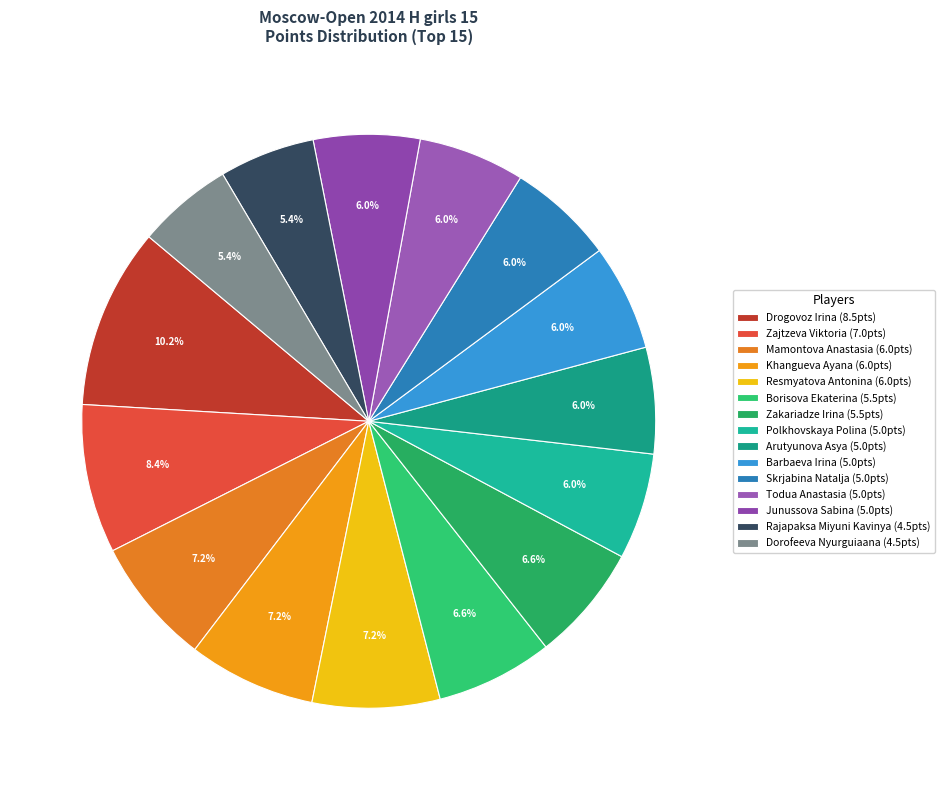

How many slices are in this pie chart?

15